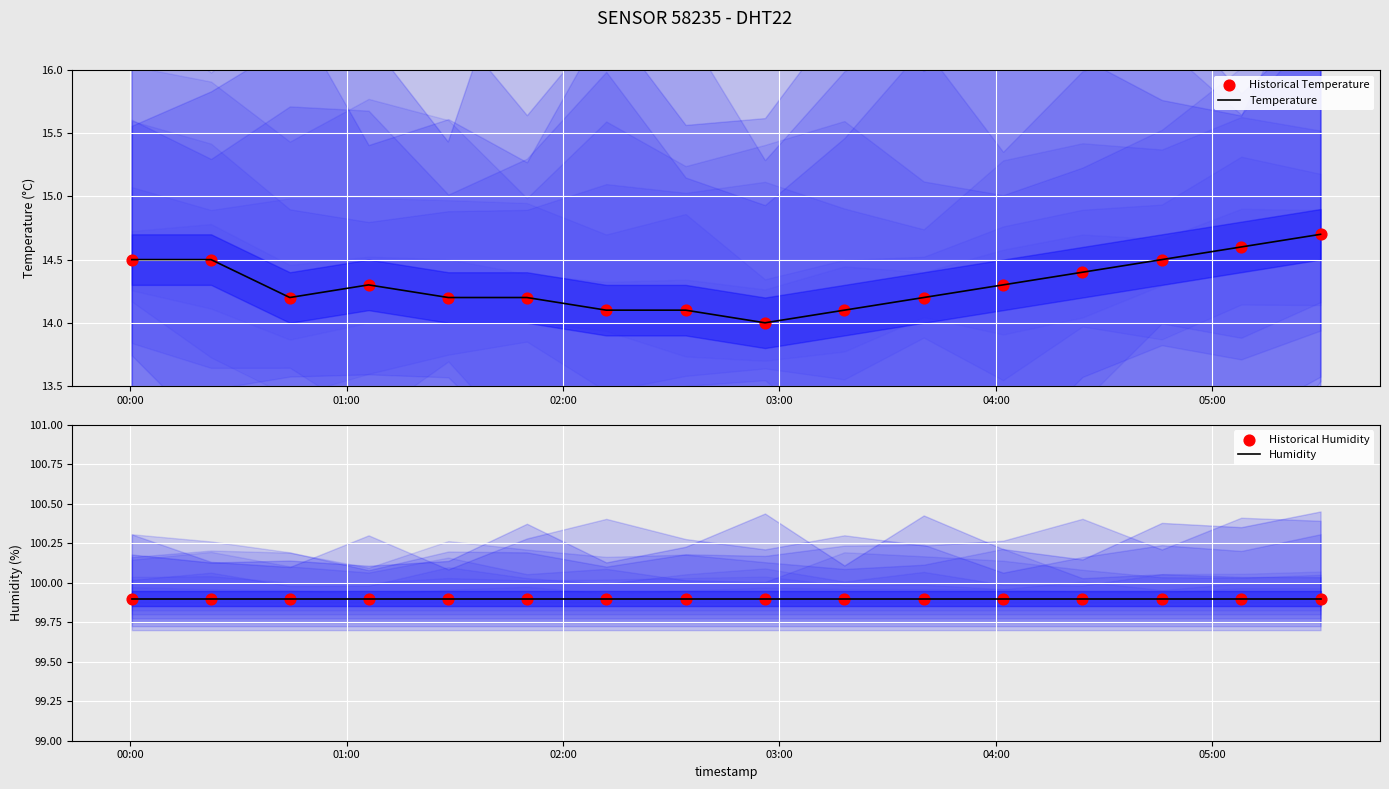

At how many categories does at least one series exceed 75?

16